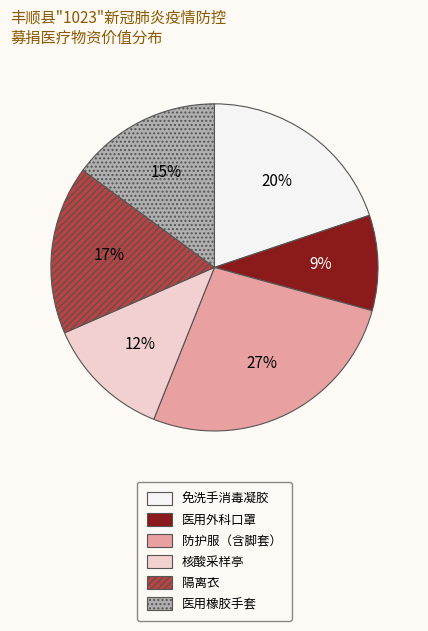

Does 核酸采样亭 represent more than half of the total?

No